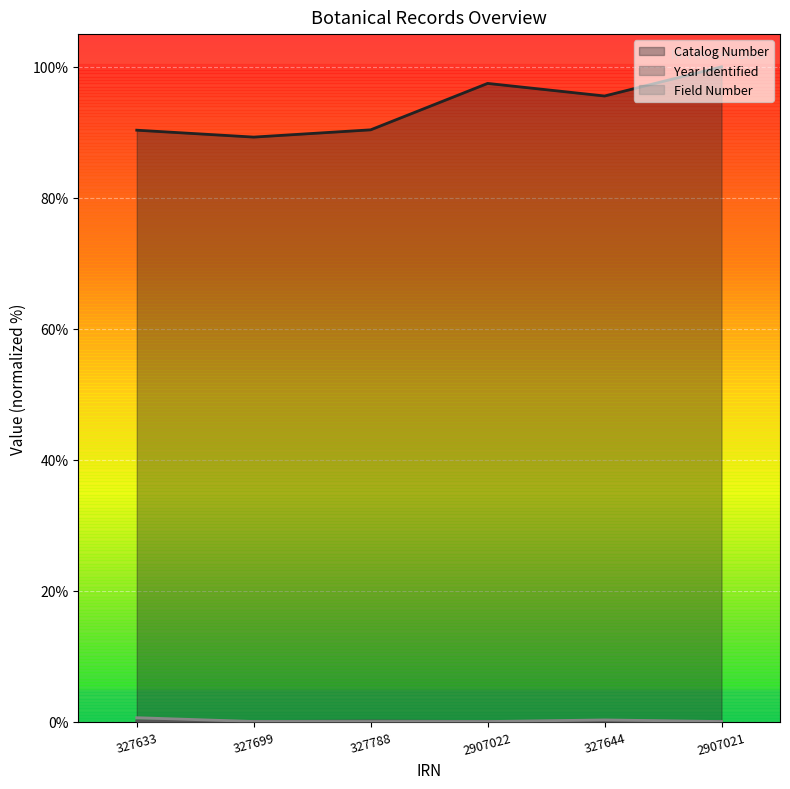

Does the chart display data point markers on the line(s)?

No